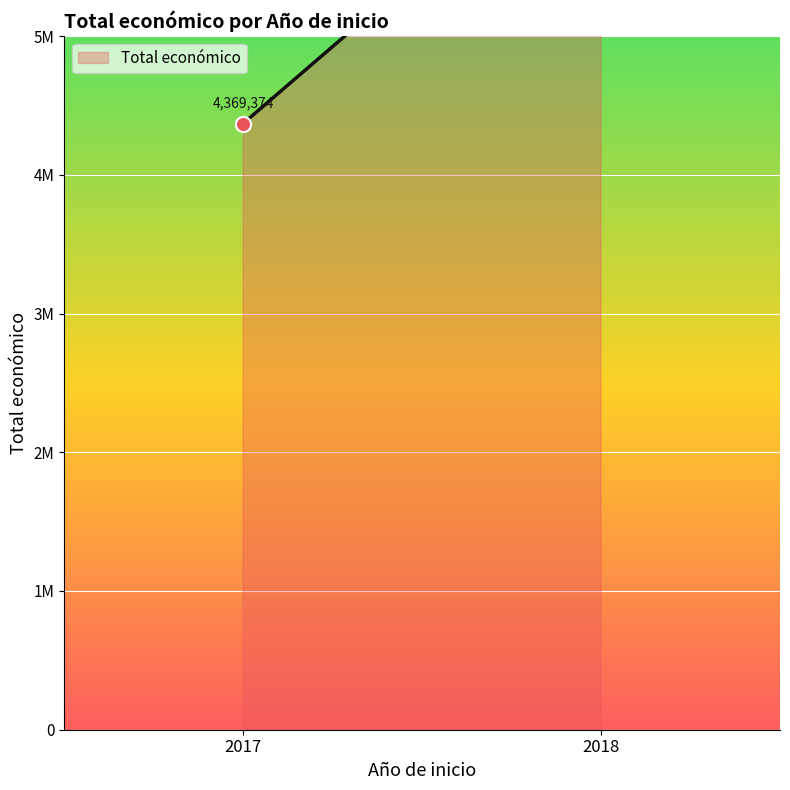

Which has a higher value, 2017 or 2017?

2017